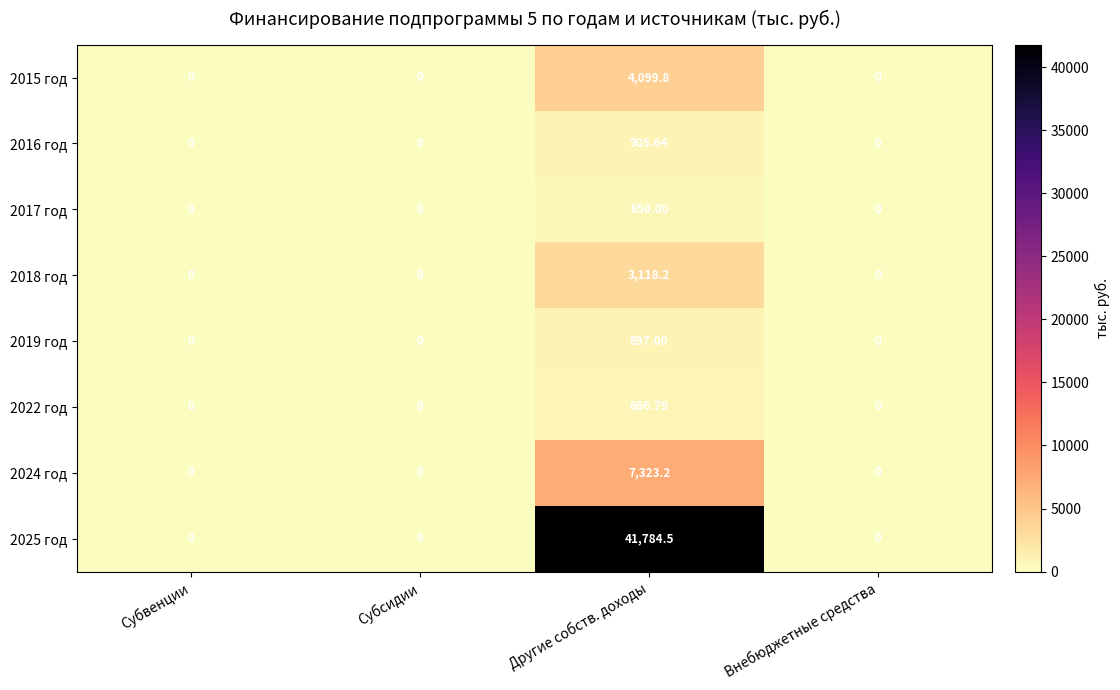

At which category is the sum across all series the highest?

Другие собств. доходы